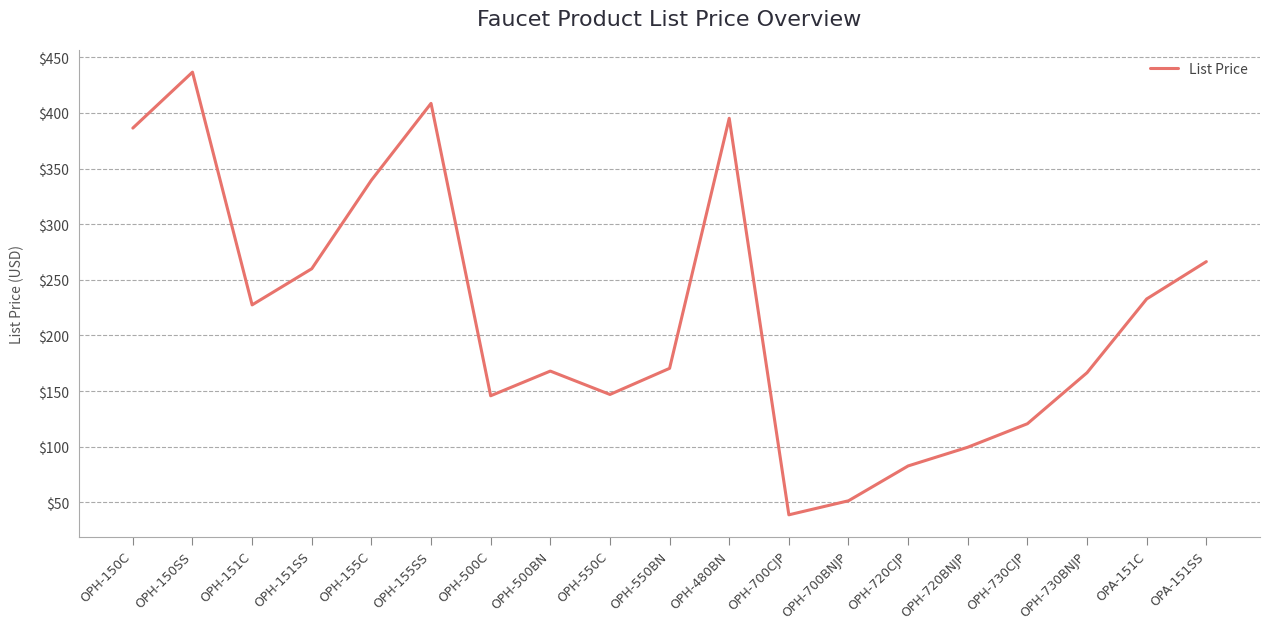

Where is the first local minimum?

OPH-151C